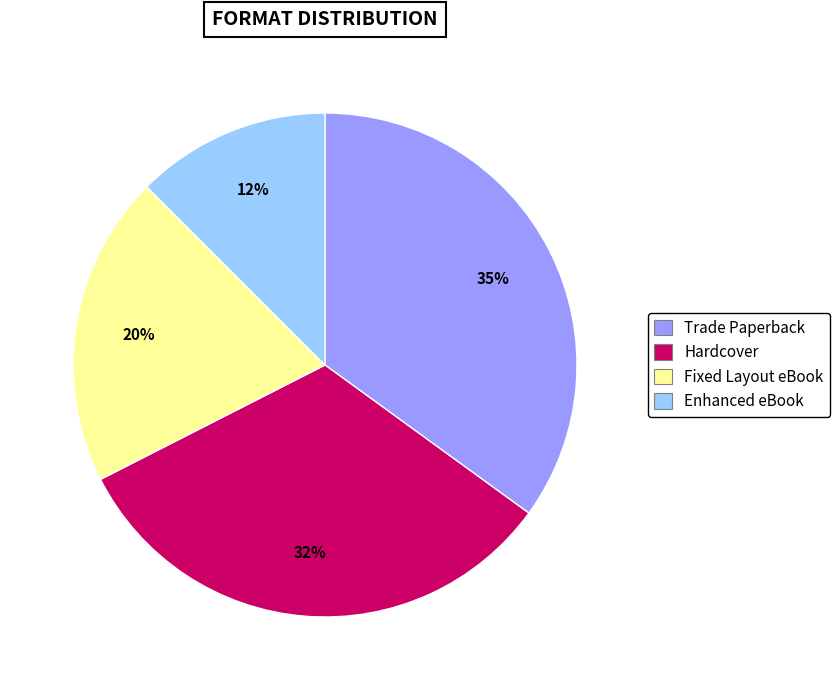

Which slice is the smallest?

Enhanced eBook